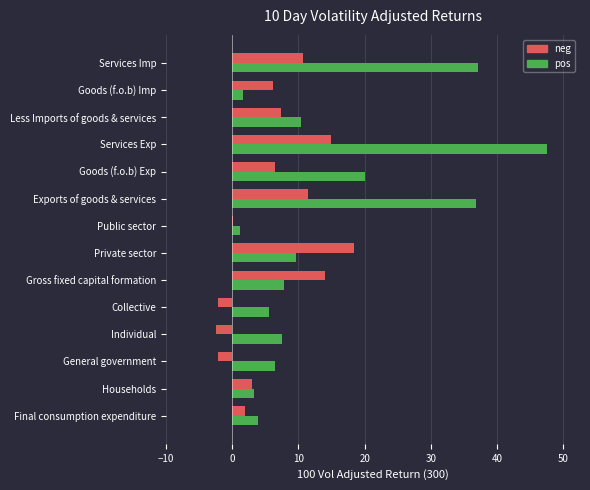

True or false: pos has a value of 37.1 at Services Imp.

True